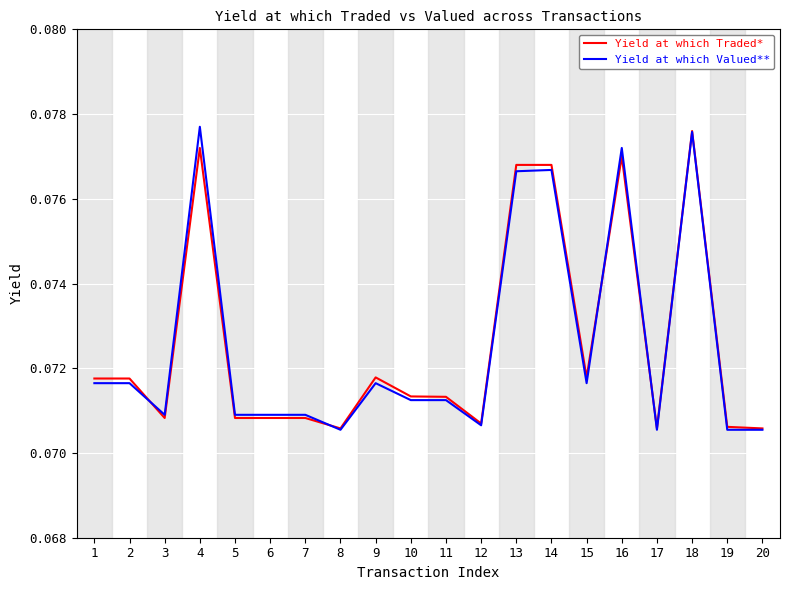

The Yield at which Valued** series shows 0.0 at 17. True or false?

False